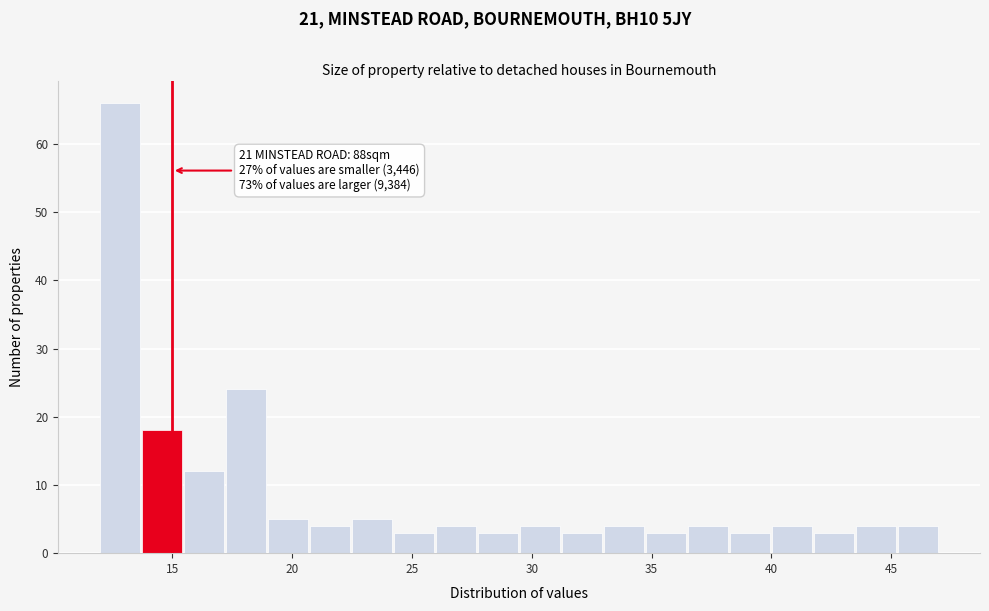

Read against the x-axis, roughly where is the centre of the tallest bar?

13.0